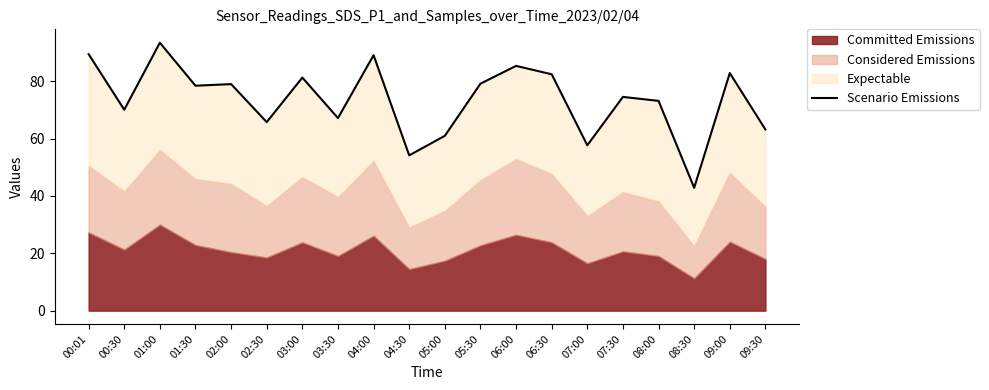

What is the difference between the values at 01:30 and 07:00?

20.8